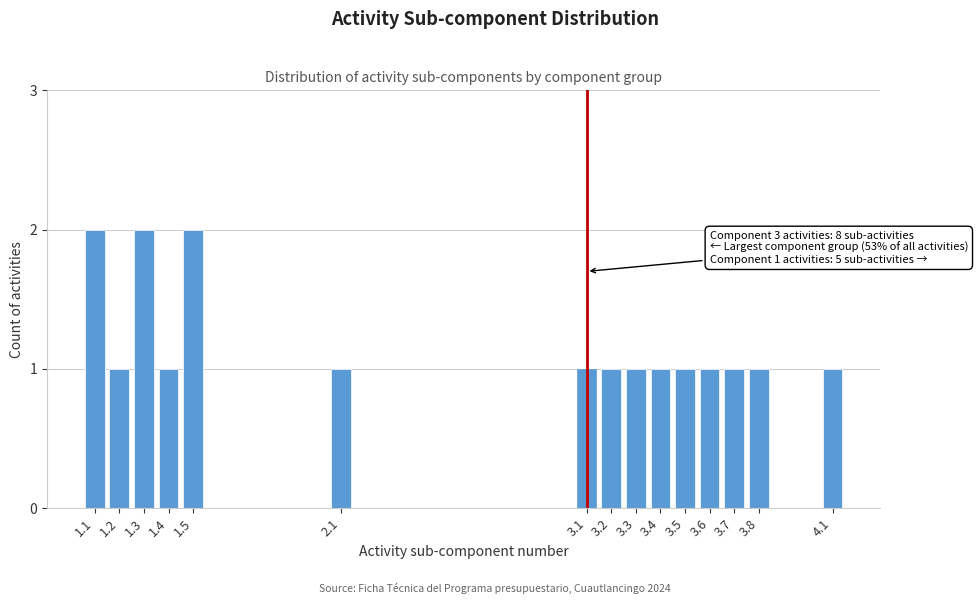

Reading left to right, extract all data points from this chart.

2	1	2	1	2	1	1	1	1	1	1	1	1	1	1